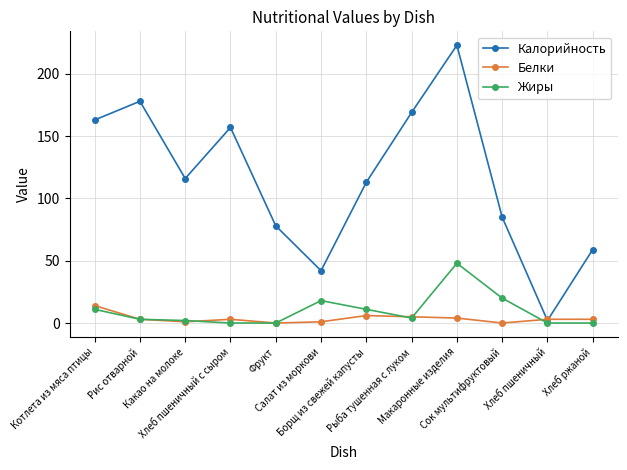

What value does the Белки series have at Рыба тушенная с луком, to the nearest 5?

5